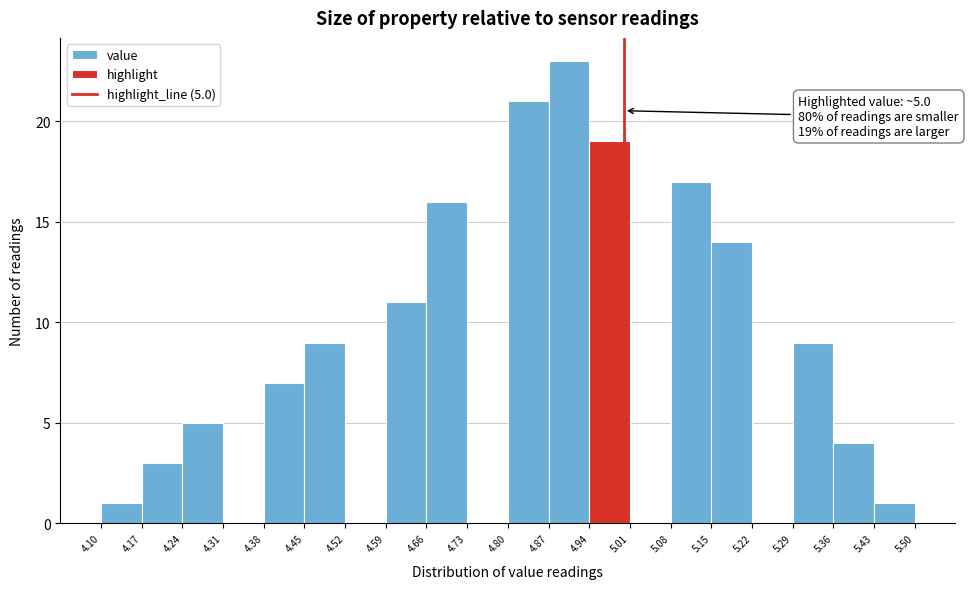

Over which range of the x-axis is the bar tallest?

4.87 to 4.94